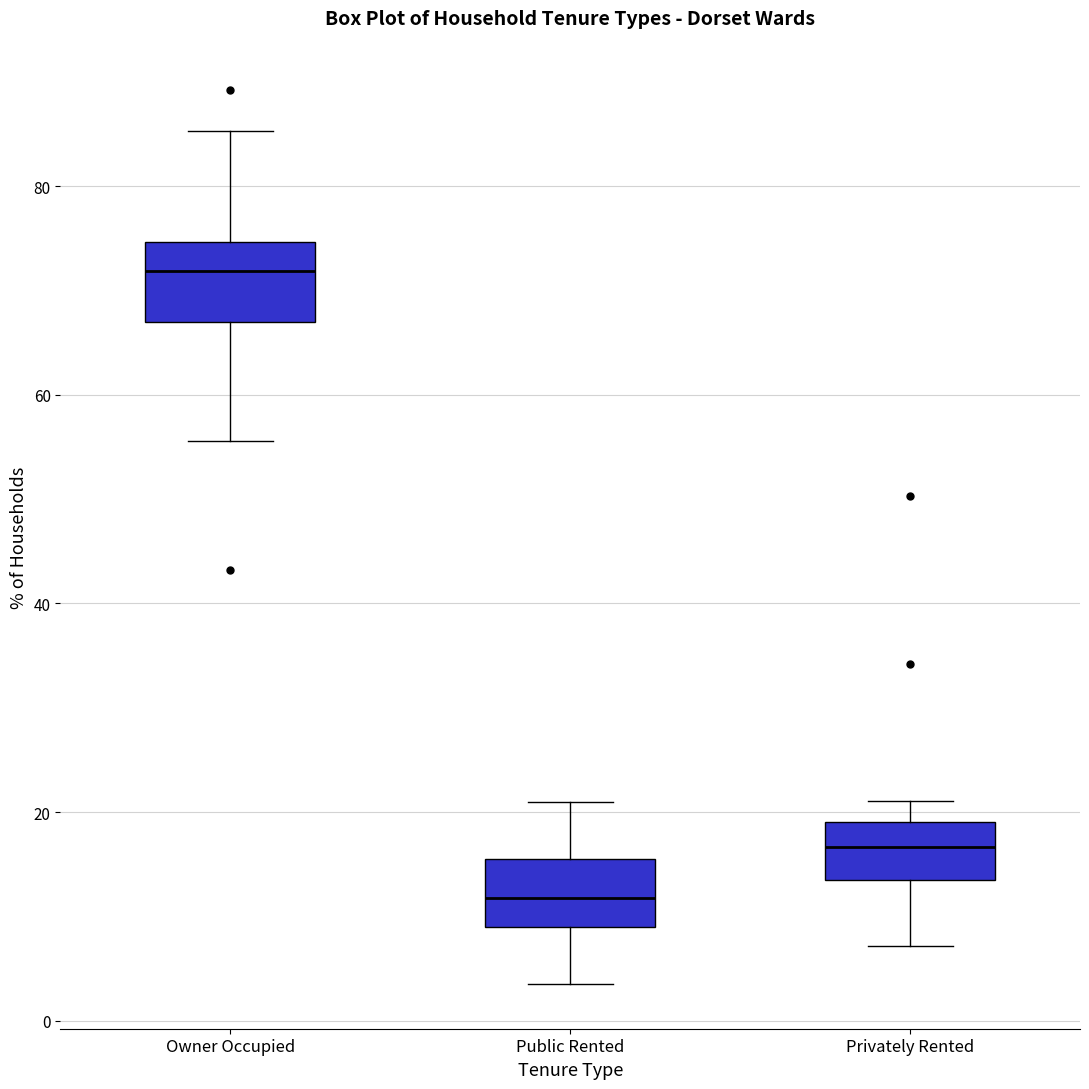

Where is the lower edge of the box for Owner Occupied on the y-axis? The values are not printed on the chart, so give them approximately, as read against the axis.

68